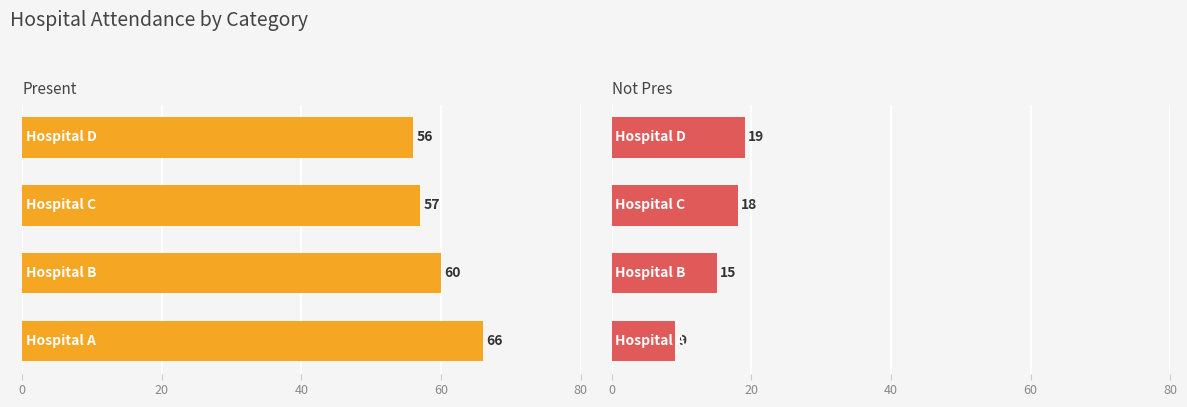

Count the present values in the range 57 to 66.

3